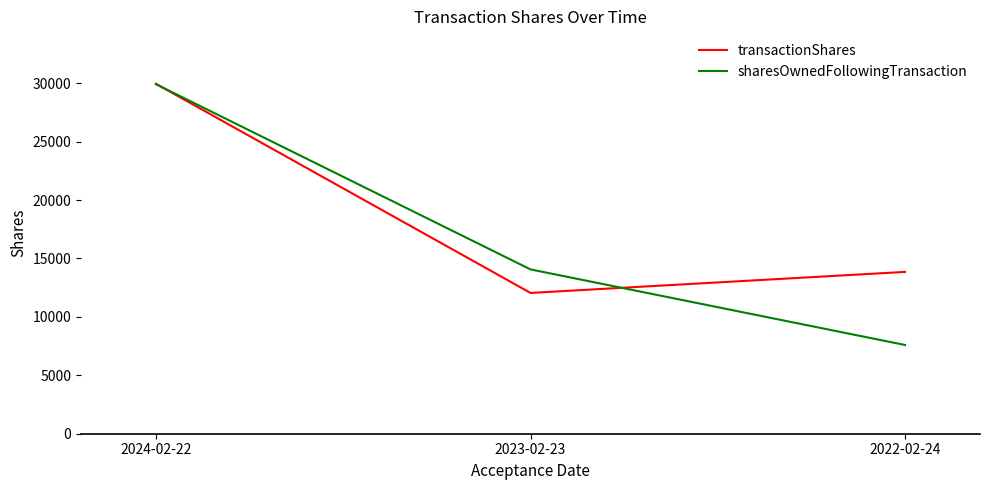

What is the sum of the transactionShares values at 2024-02-22 and 2023-02-23?

42001